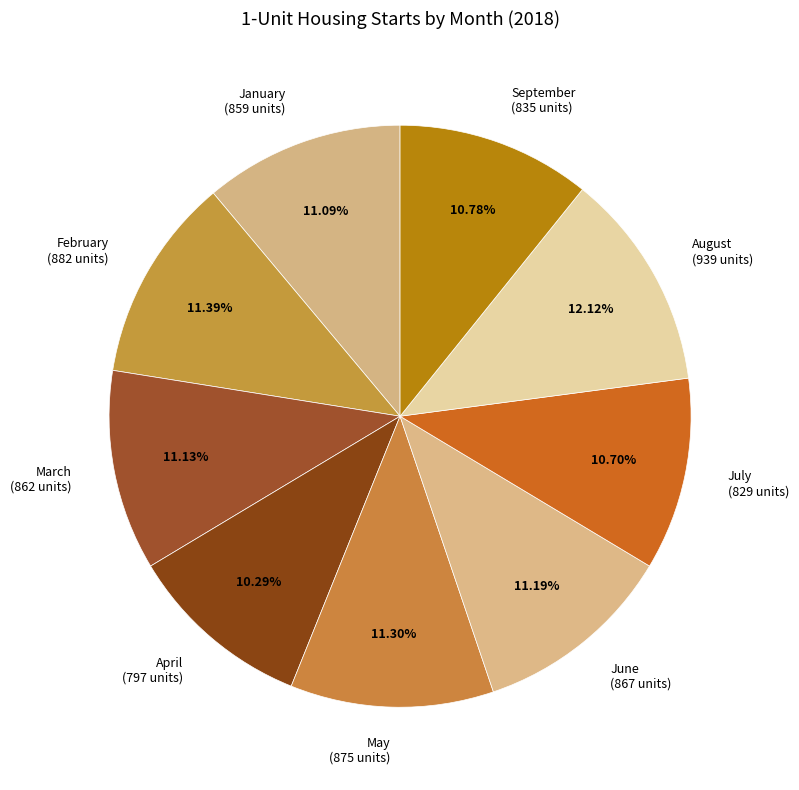

Between May (875 units) and July (829 units), which is larger?

May (875 units)